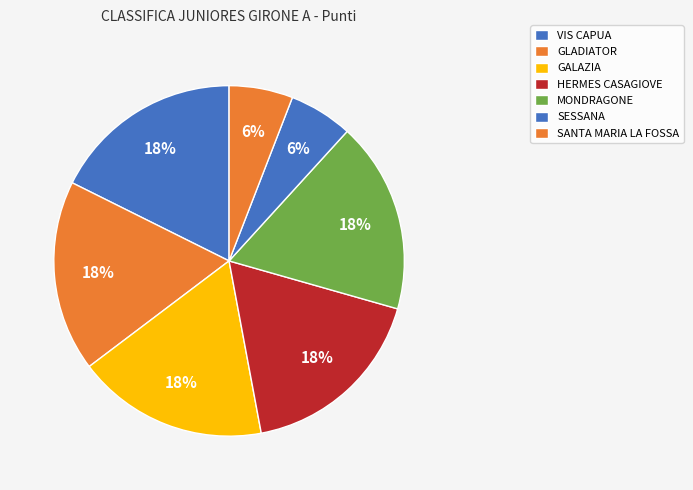

How many slices are in this pie chart?

7